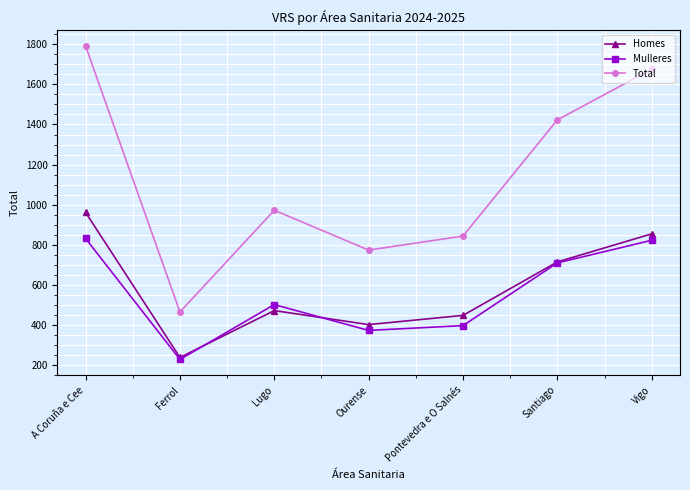

After their last crossing, which series has the higher values: Mulleres or Homes?

Homes